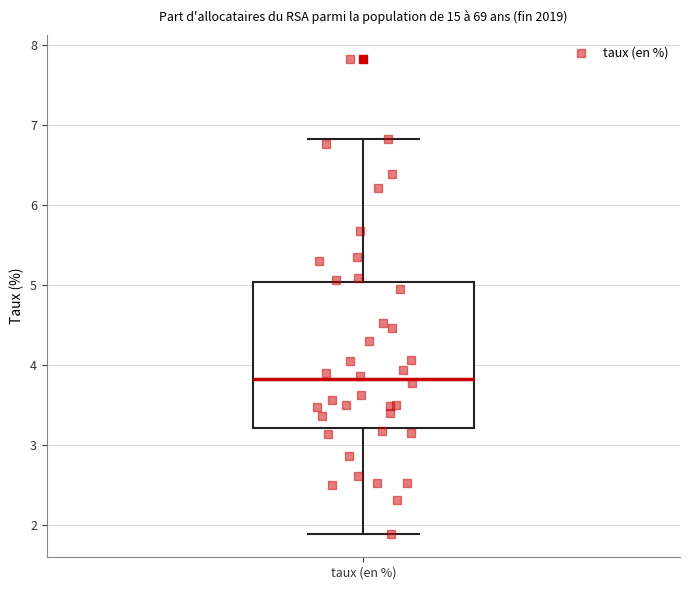

Transcribe this box plot: give where the median line is, the range the box spans, and where the two whiskers end, as read against the y-axis. The values are not printed on the chart, so give them approximately, as read against the axis.

median 3.8, box 3.2 to 5.0, whiskers 1.9 to 6.8